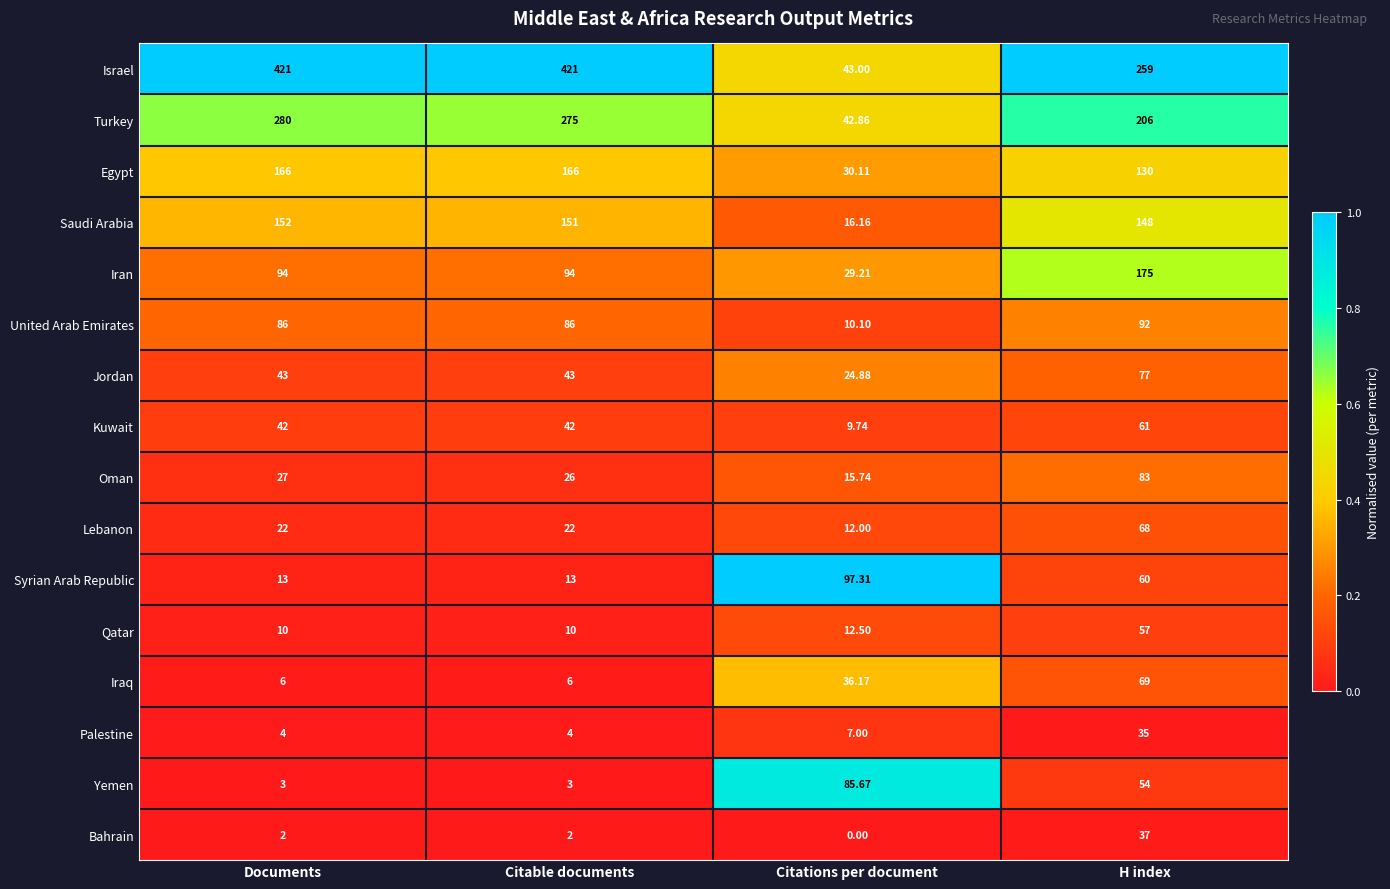

Is the value of Palestine at H index greater than the value of Oman at Documents?

Yes